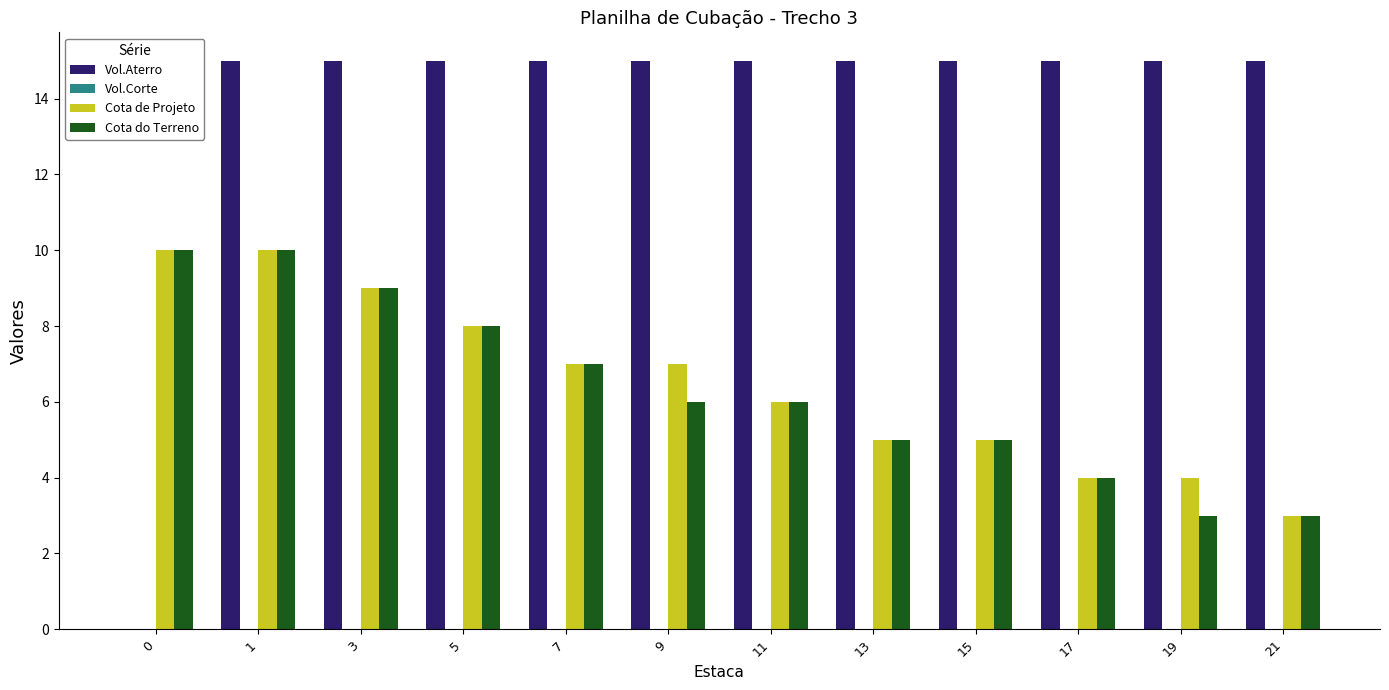

What is the total value across all series at 21?

21